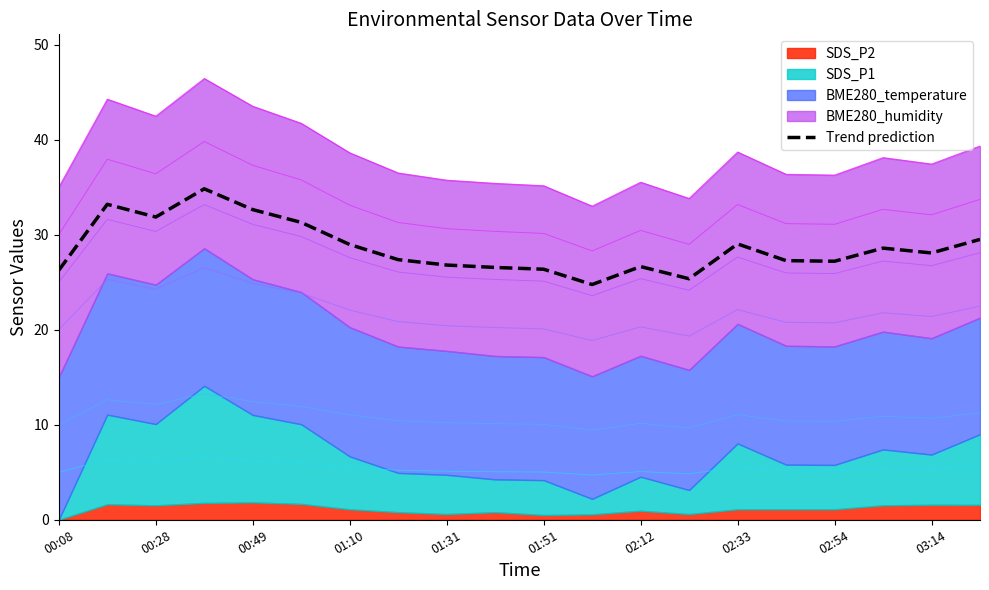

True or false: Trend prediction has a value of 9.5 at 01:31.

False